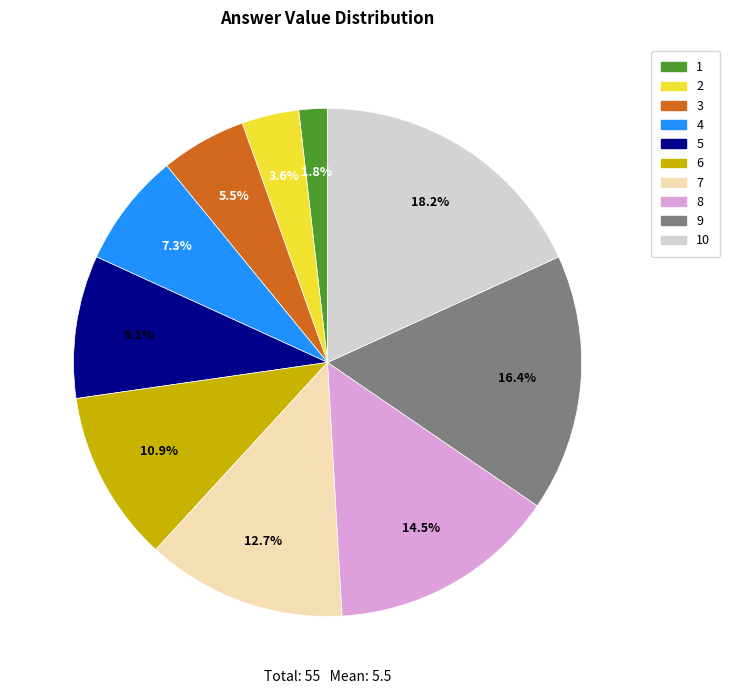

Which slice is the largest?

10